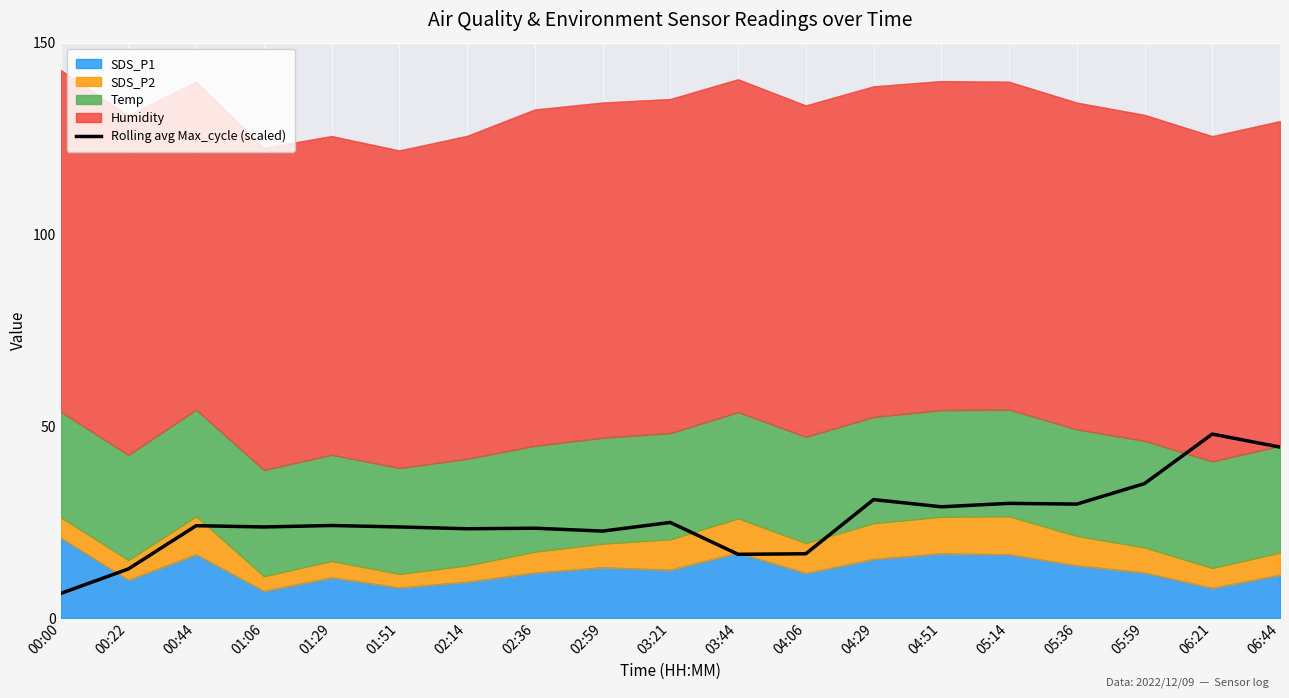

The chart shows a value of 35.1 at 05:59. True or false?

True